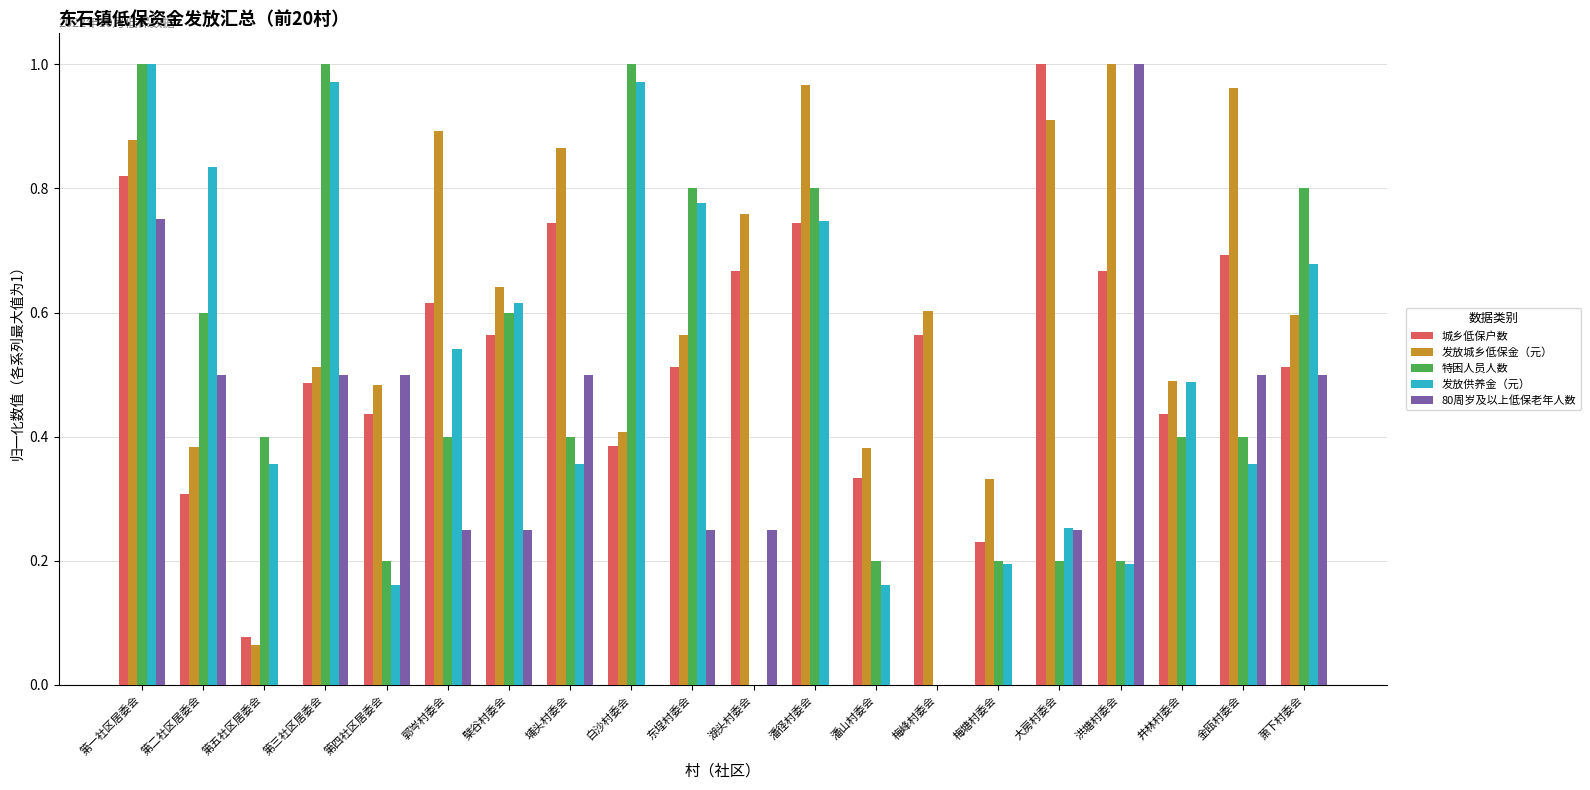

Where is 发放城乡低保金（元） nearest to the value 0?

第五社区居委会